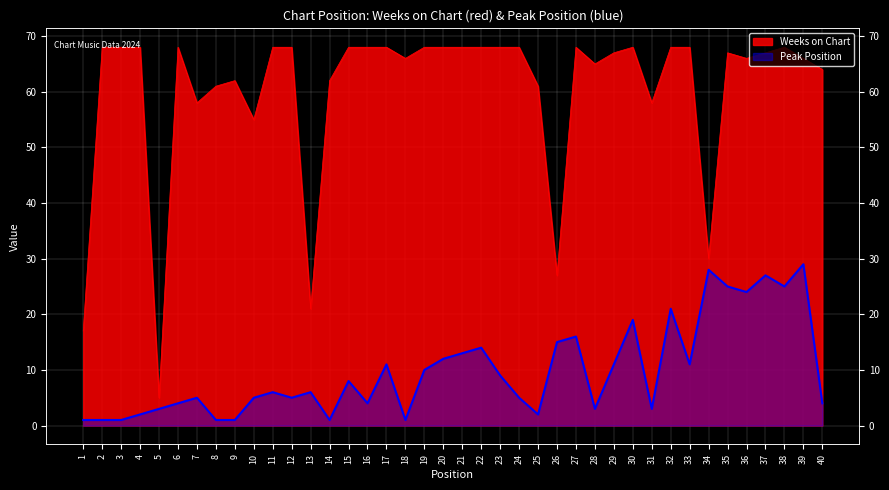

Is it true that Peak Position equals 2 at 1?

False